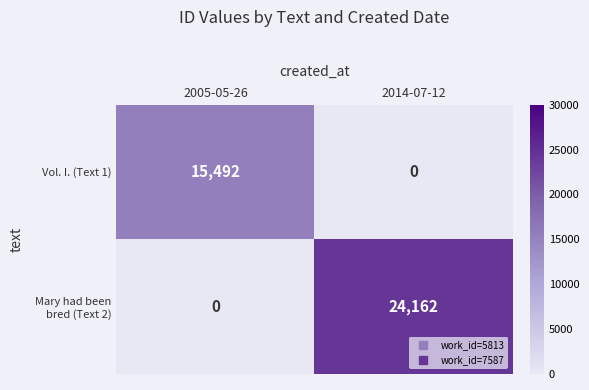

What is the greatest value displayed?

24162